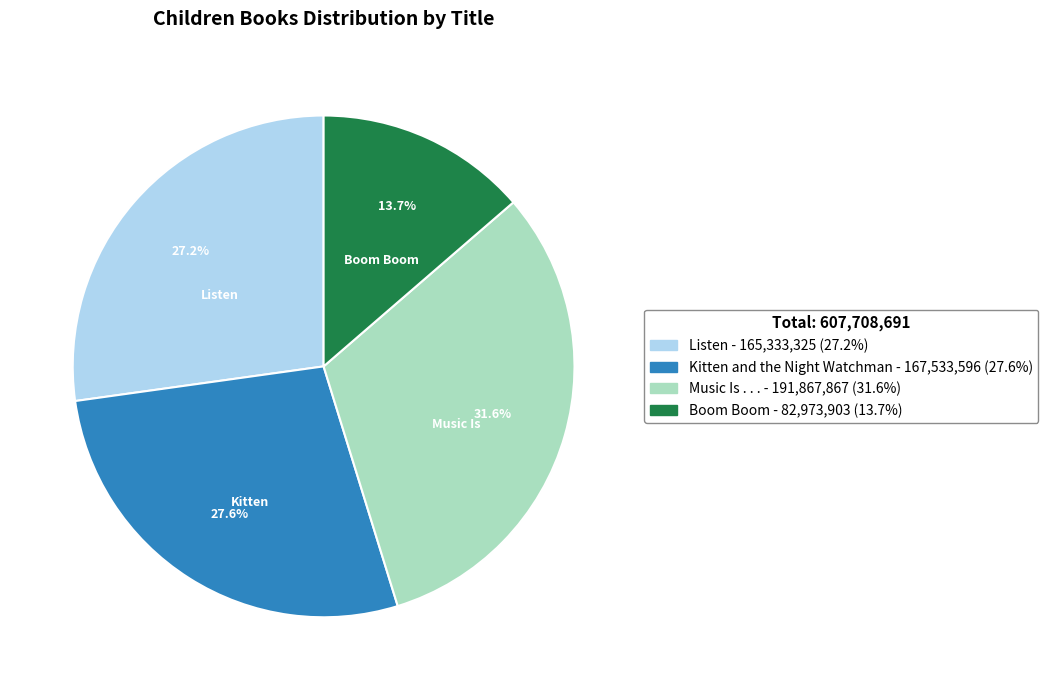

Is there any slice that represents more than half of the pie?

No